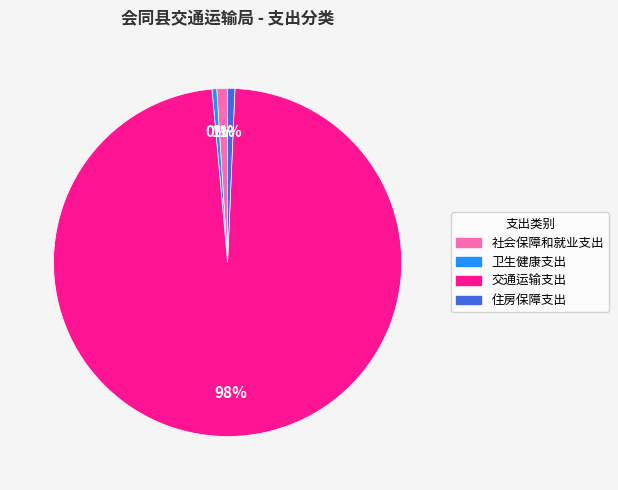

True or false: 卫生健康支出 accounts for 7% of the total.

False